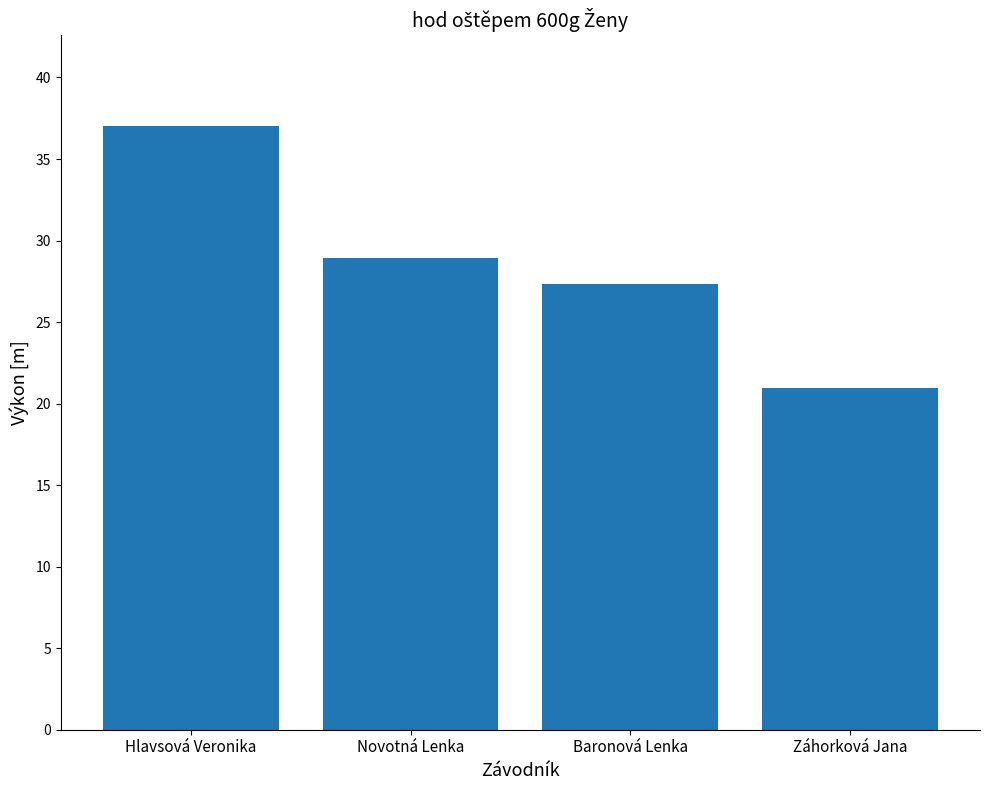

What is the value of the 2nd bar from the left?

28.9